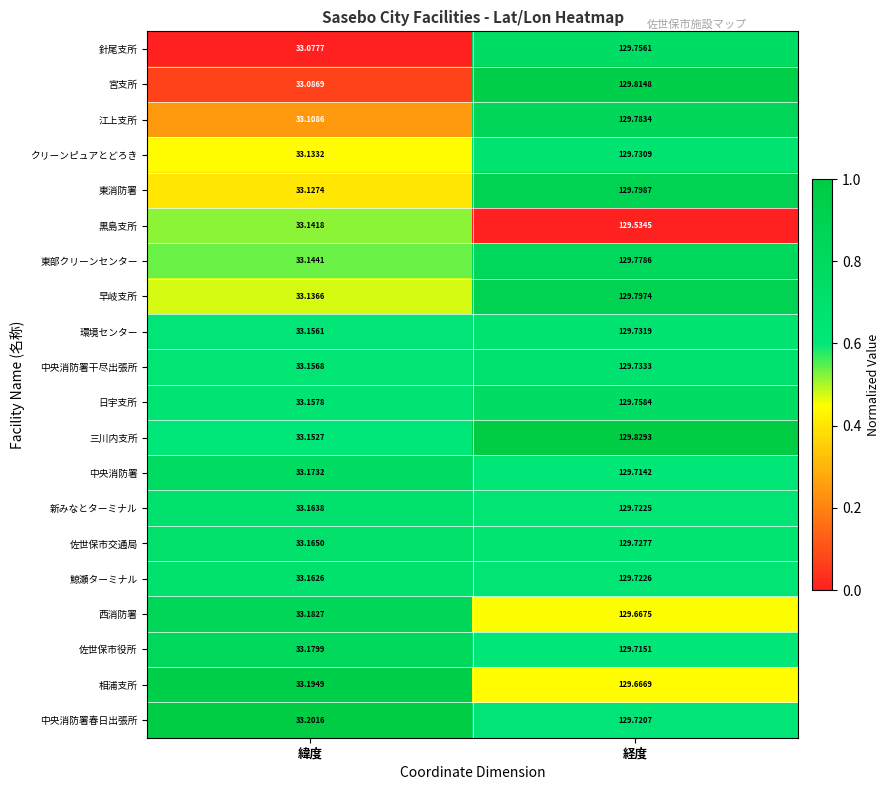

Which category has the lowest value in the 中央消防署 series?

緯度